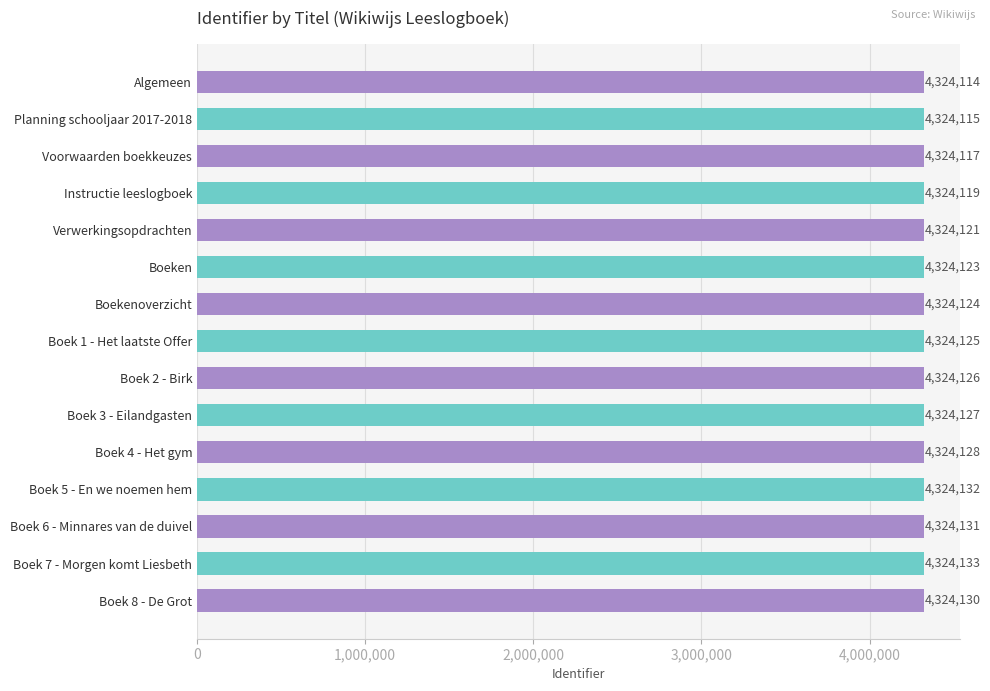

Does the chart contain stacked bars?

No